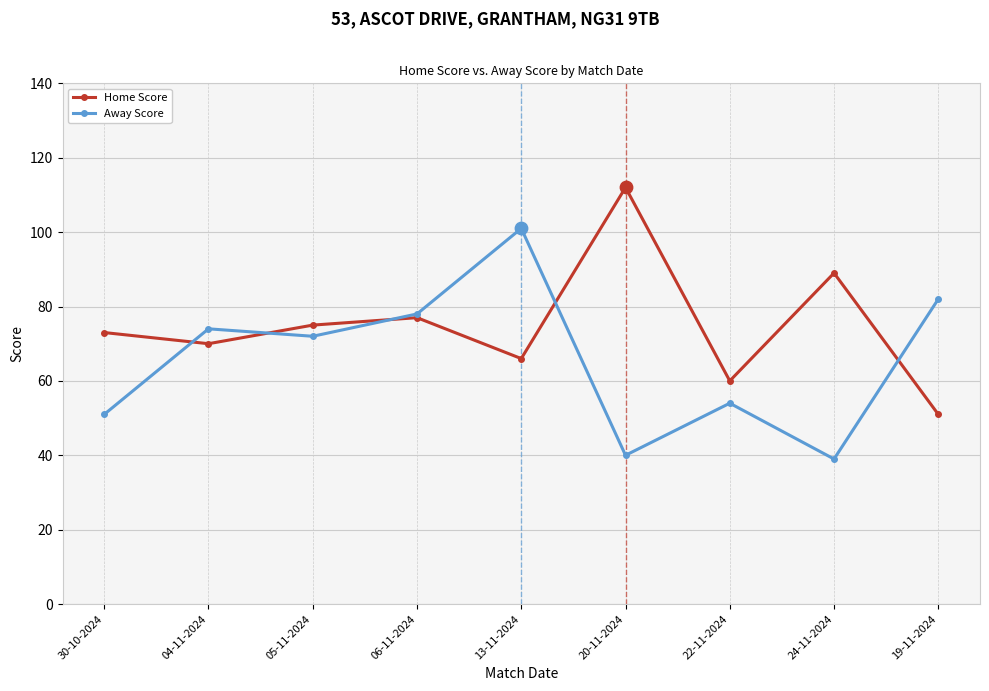

Rank the series by their average value, from highest to lowest.

Home Score, Away Score